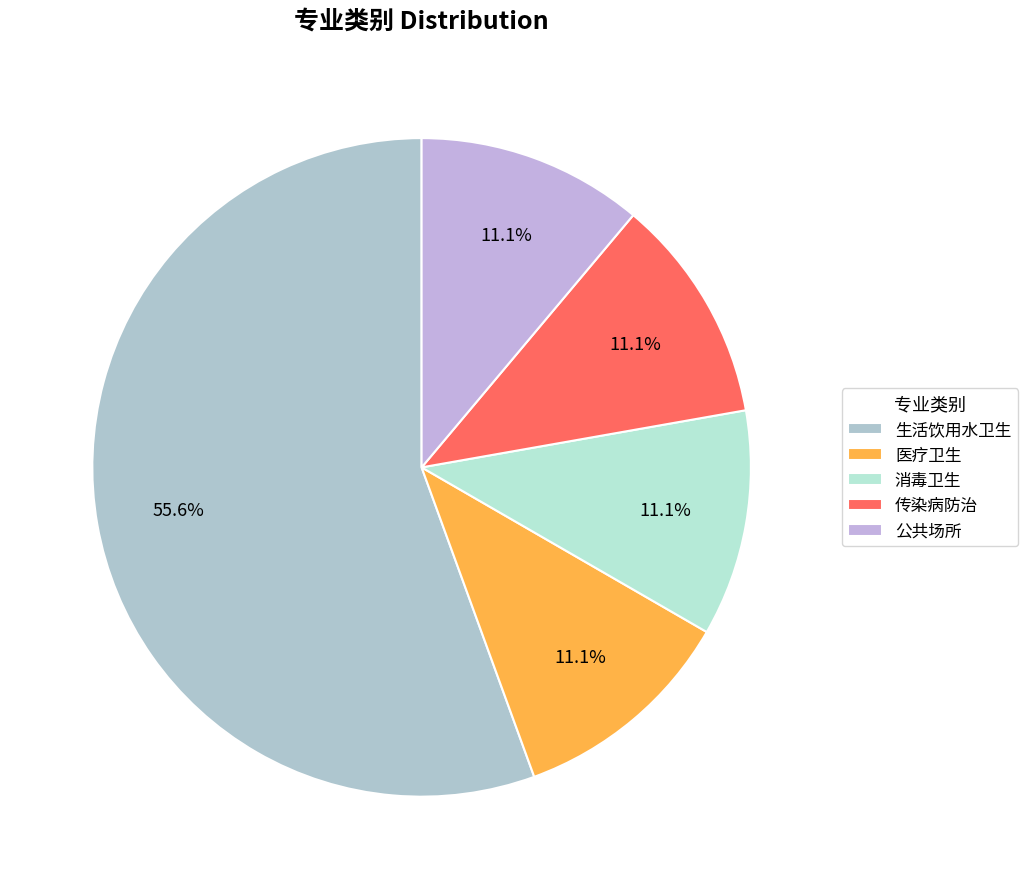

Is 传染病防治 the majority of the pie?

No